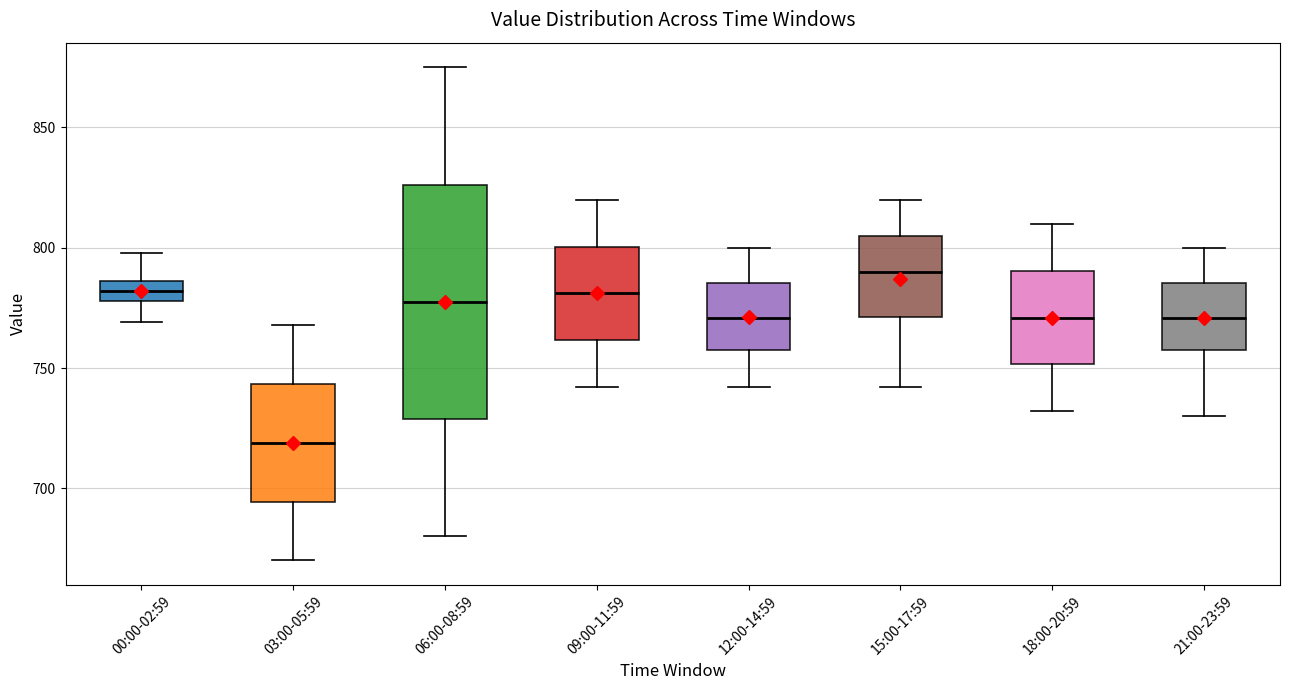

Reading left to right, read every box against the y-axis: the position of its median line, the range the box covers, and the ends of its whiskers. The values are not printed on the chart, so give them approximately, as read against the axis.

00:00-02:59: median 780 (inside the box), box 780 to 785, whiskers 770 to 800
03:00-05:59: median 720, box 695 to 745, whiskers 670 to 770
06:00-08:59: median 780, box 730 to 825, whiskers 680 to 875
09:00-11:59: median 780, box 760 to 800, whiskers 740 to 820
12:00-14:59: median 770, box 760 to 785, whiskers 740 to 800
15:00-17:59: median 790, box 770 to 805, whiskers 740 to 820
18:00-20:59: median 770, box 750 to 790, whiskers 730 to 810
21:00-23:59: median 770, box 760 to 785, whiskers 730 to 800